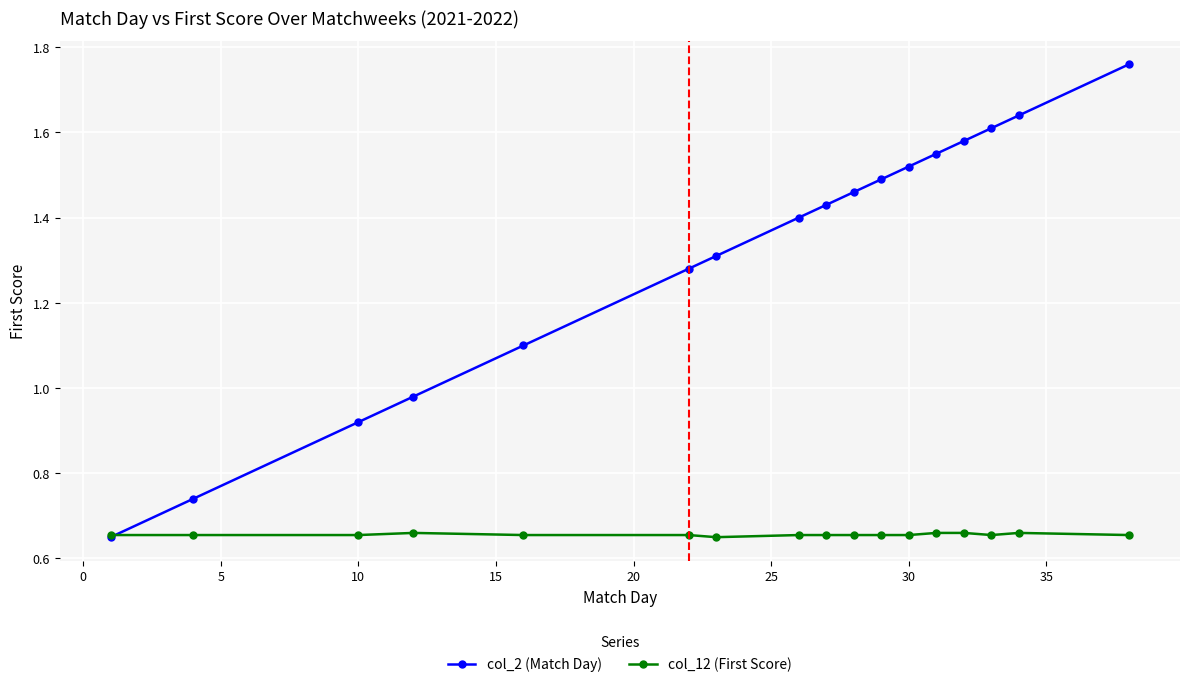

List the series in order of their overall mean, highest first.

col_2 (Match Day), col_12 (First Score)